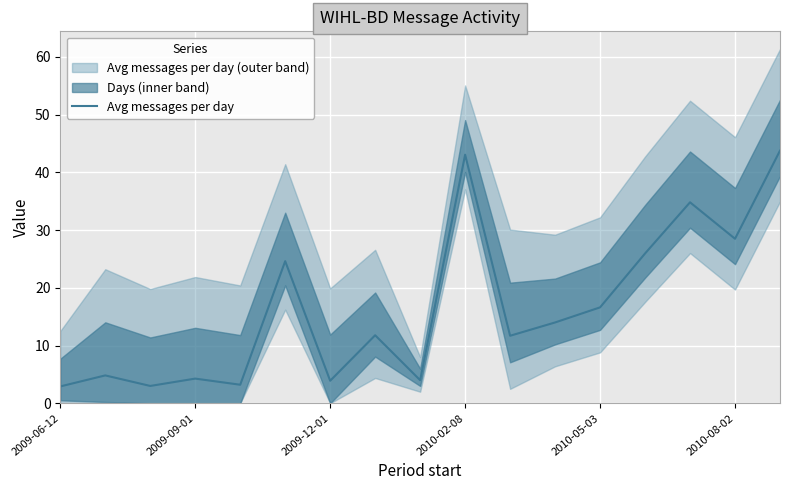

The value of Avg messages per day at 2009-12-01 is 1.3. True or false?

False